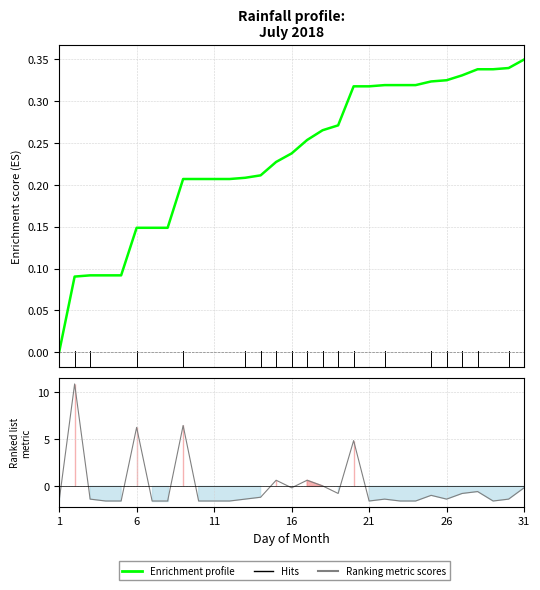

What is the difference between the values at 2018-07-29 and 2018-07-03?

0.2